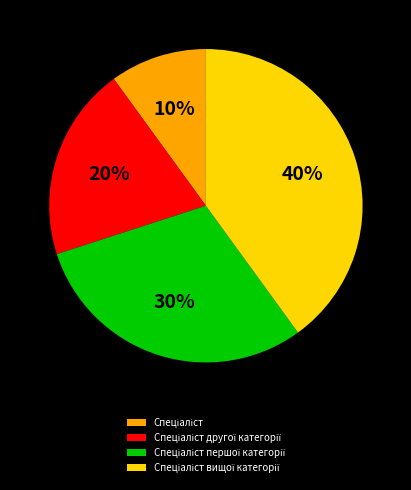

To the nearest percent, what is the average slice percentage?

25%